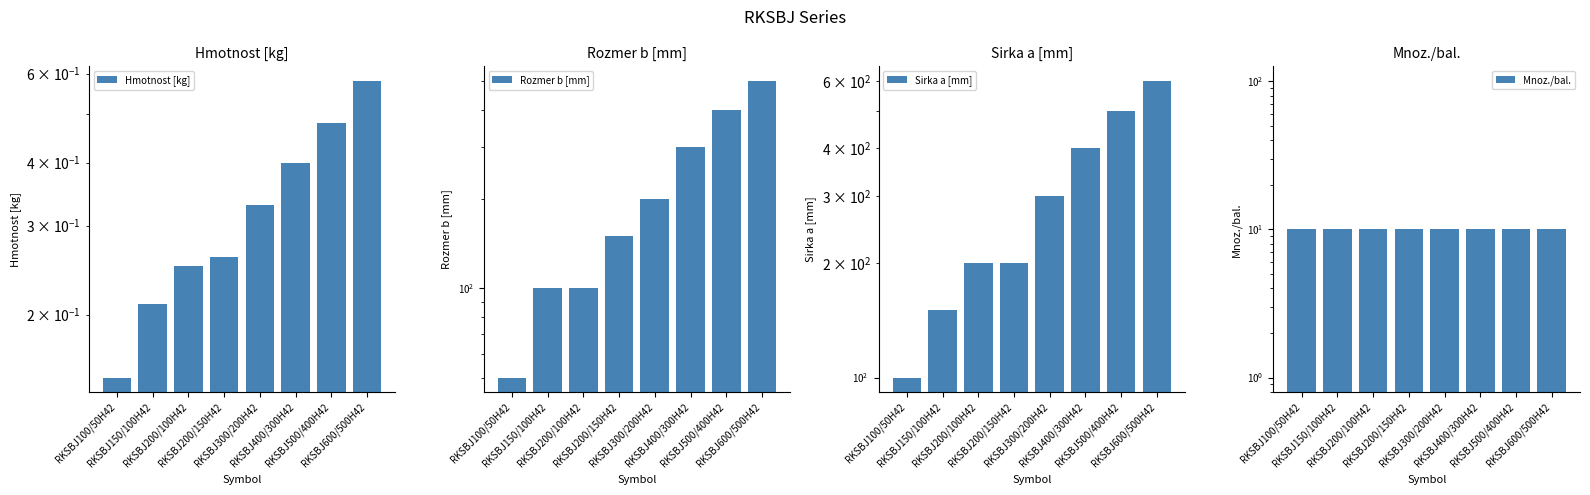

At which label does Sirka a [mm] reach its peak?

RKSBJ600/500H42